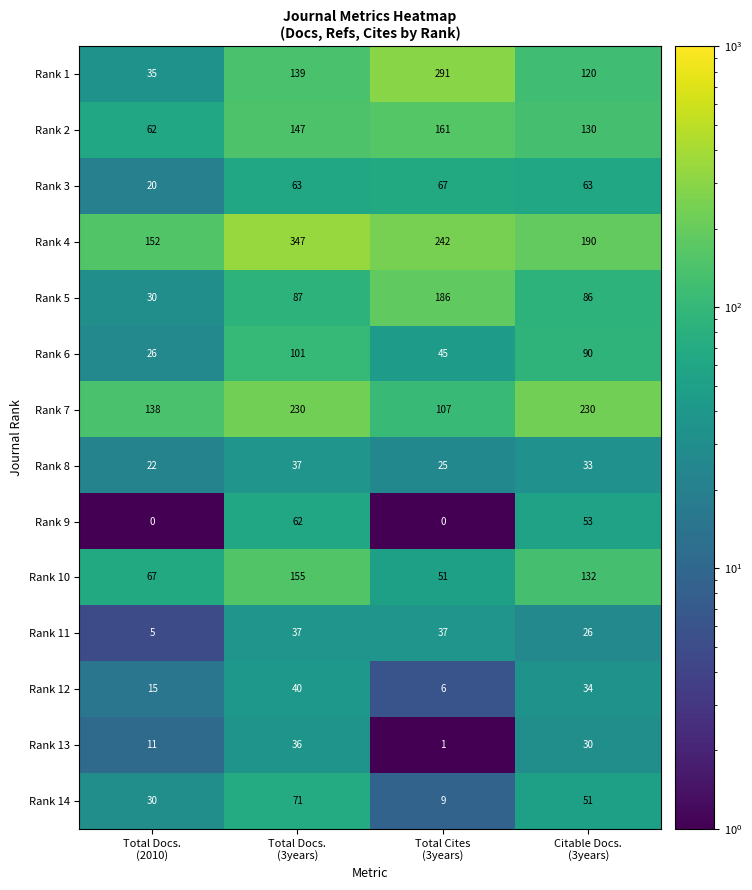

What is the difference between the highest and lowest values at Total Docs.
(3years)?

311